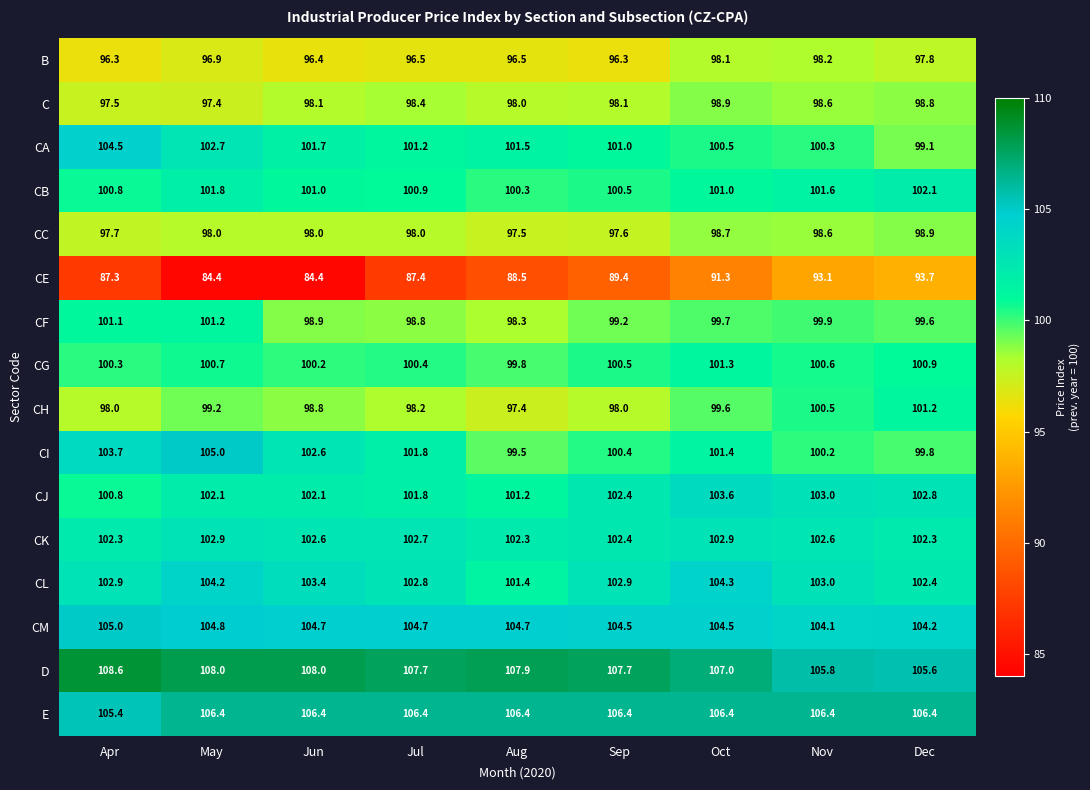

What is the sum of the CL values at Dec and May?

206.6